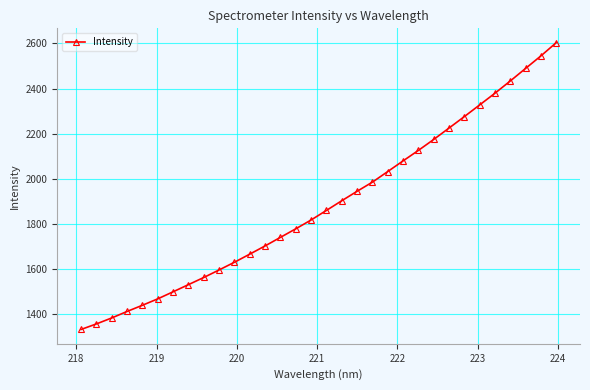

What is the value of the 15th point from the left?

1778.0